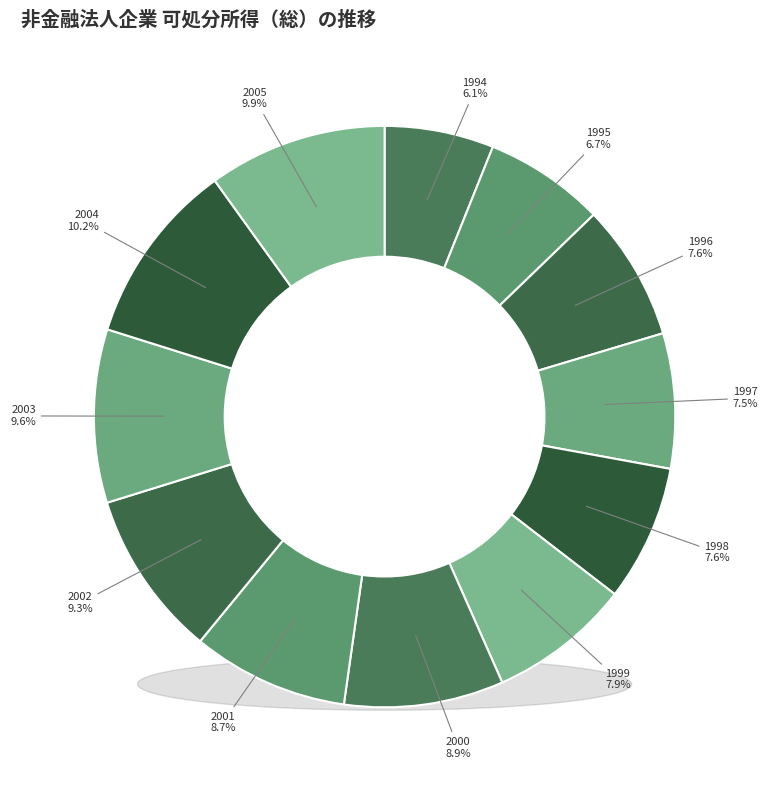

Which category has the biggest portion of the pie?

2004